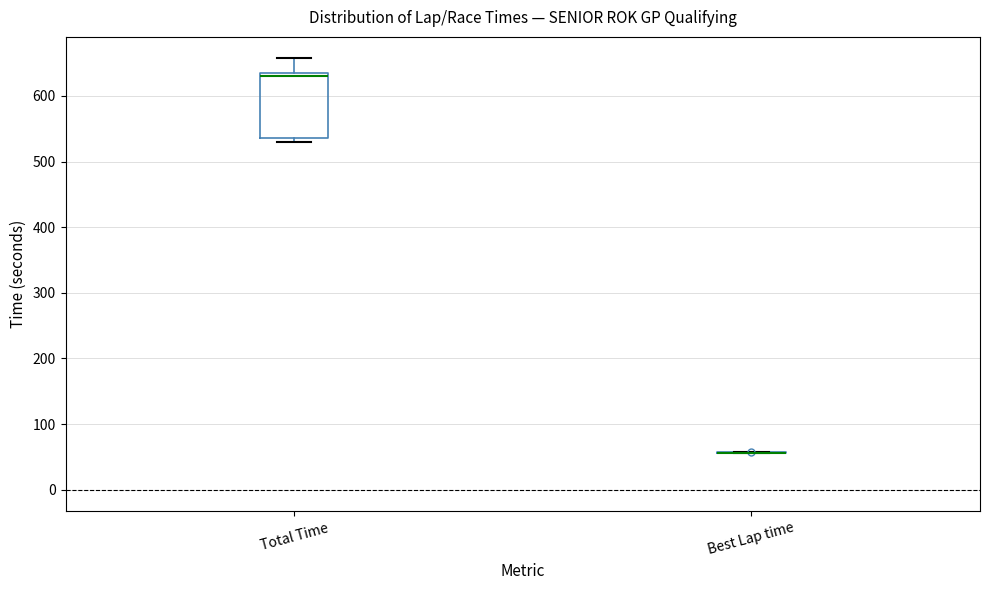

Which box is the tallest, from its lower edge to its upper edge?

Total Time